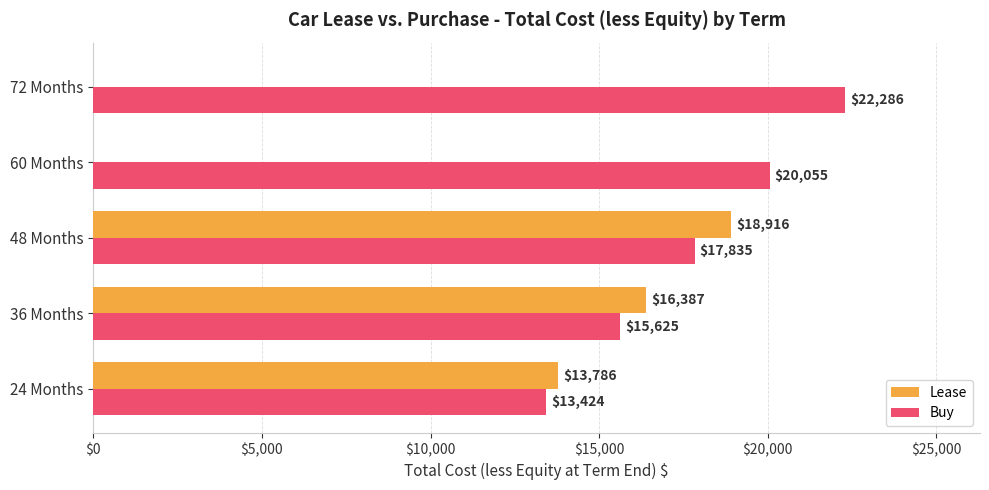

At which category does the chart reach its peak across all series?

72 Months